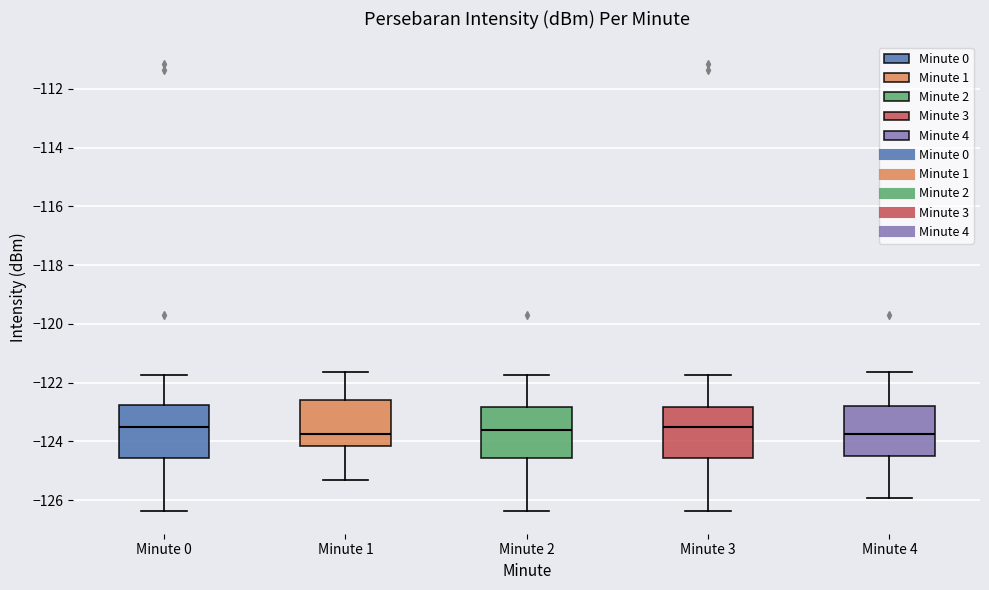

Where does the upper whisker of the box for Minute 0 end on the y-axis? The values are not printed on the chart, so give them approximately, as read against the axis.

-121.8